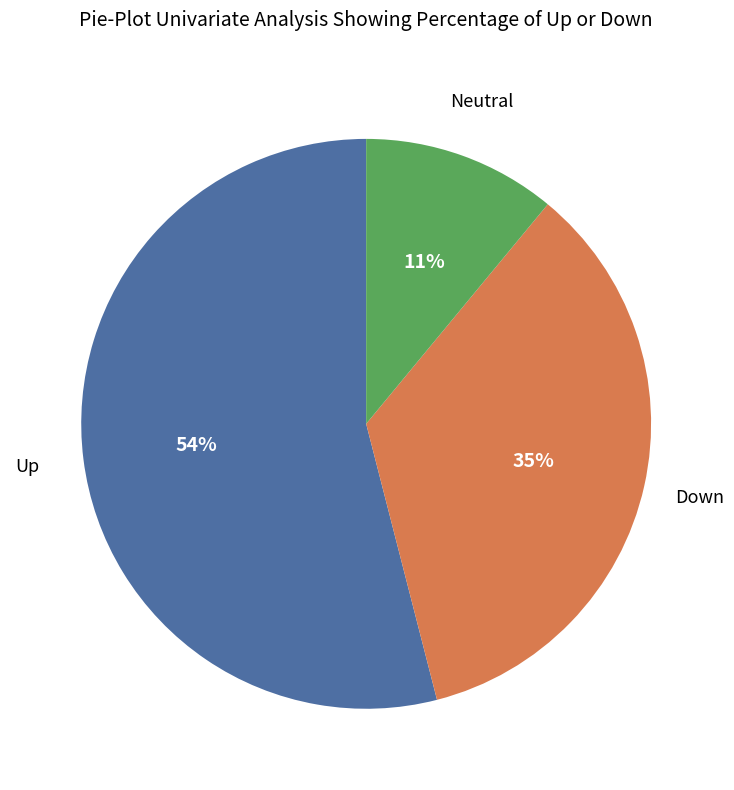

Is there any slice that represents more than half of the pie?

Yes